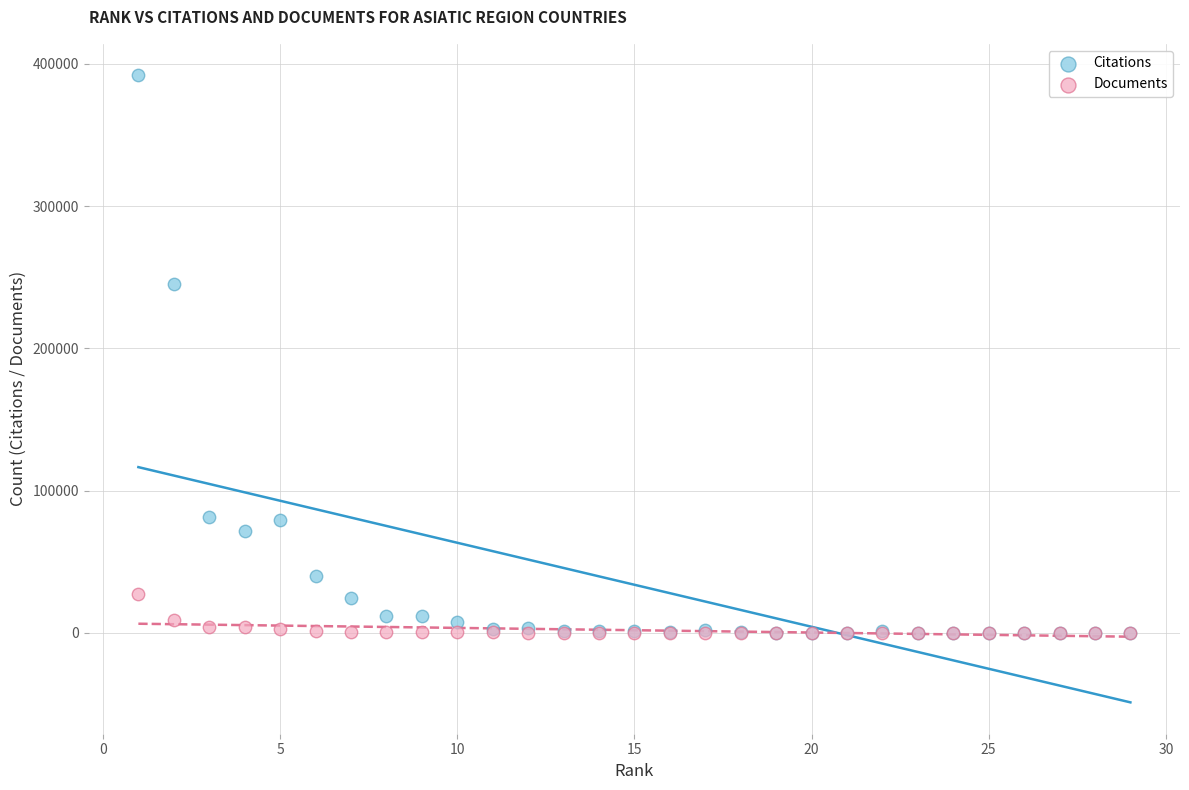

In the Citations series, what Y value is closest to 196043?

245527